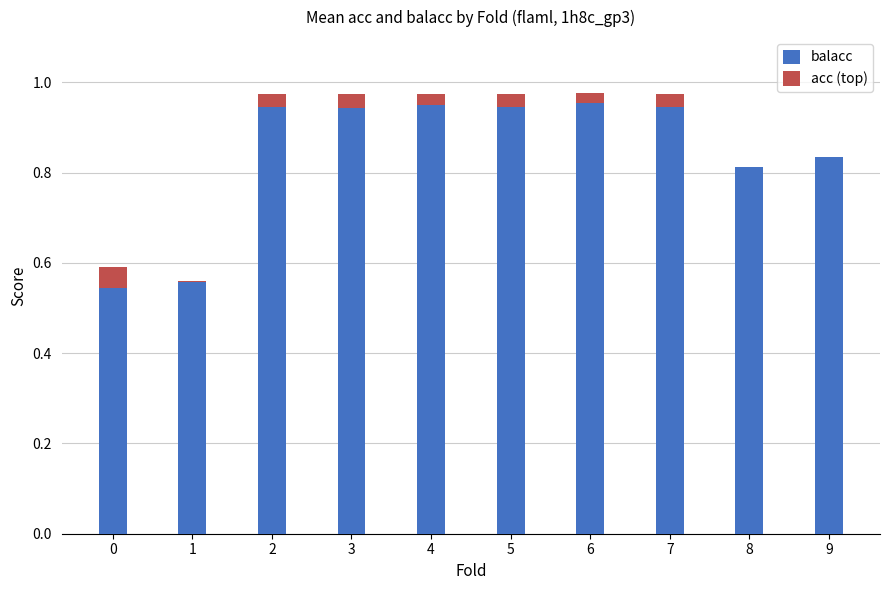

The balacc series shows 1.5 at 7. True or false?

False